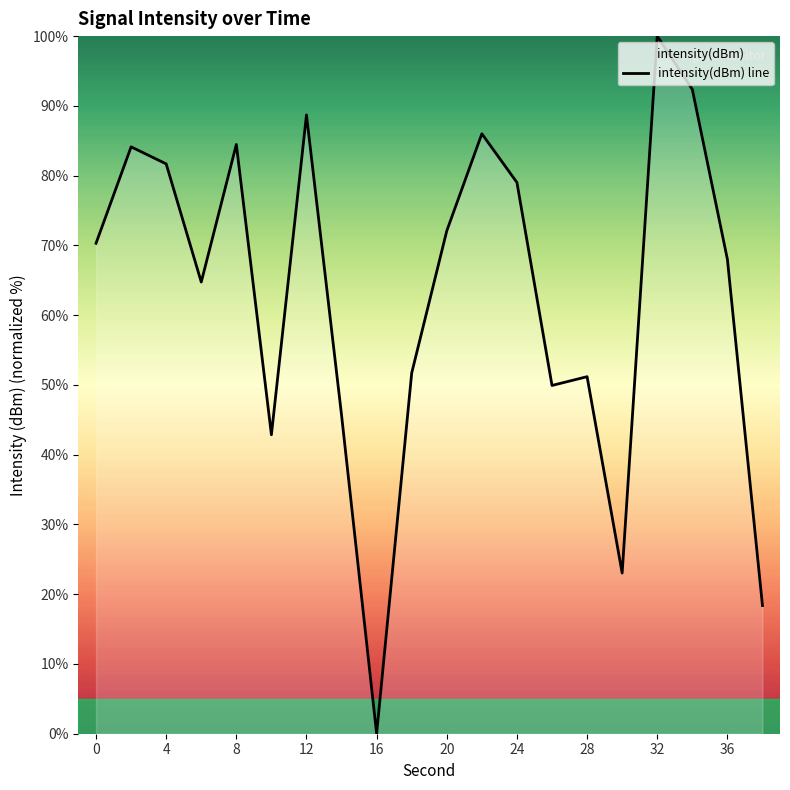

How many interior local peaks (higher than both neighbors) does the data have?

6